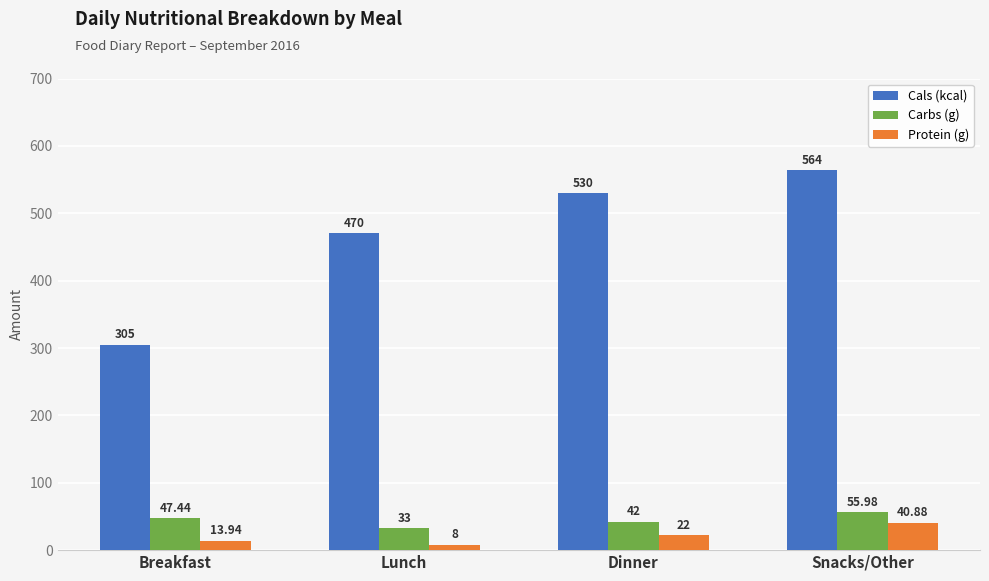

Which category has the lowest value across all series?

Lunch